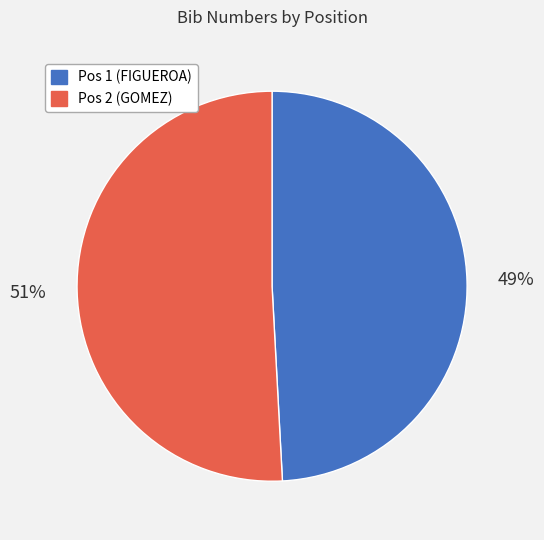

To the nearest percent, what is the difference between the Pos 1 (FIGUEROA) and Pos 2 (GOMEZ) slice percentages?

2%